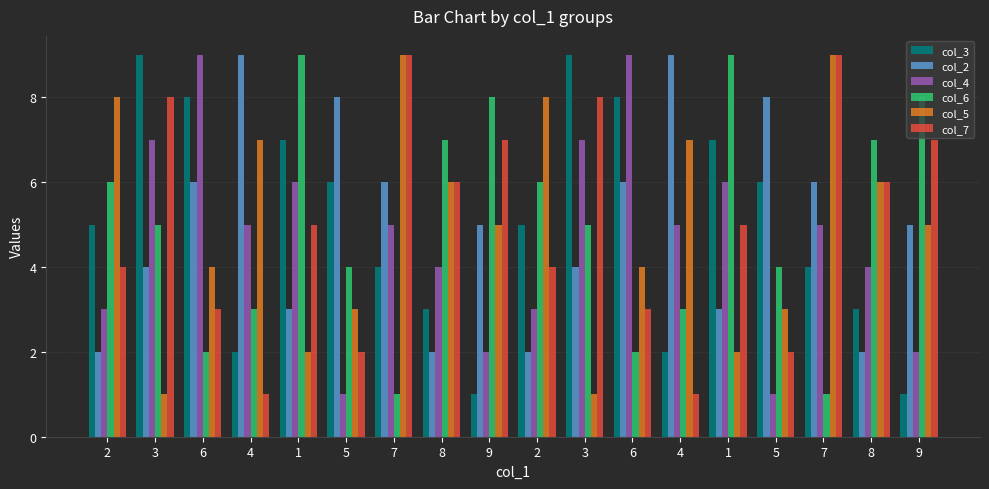

Are the bars horizontal?

No